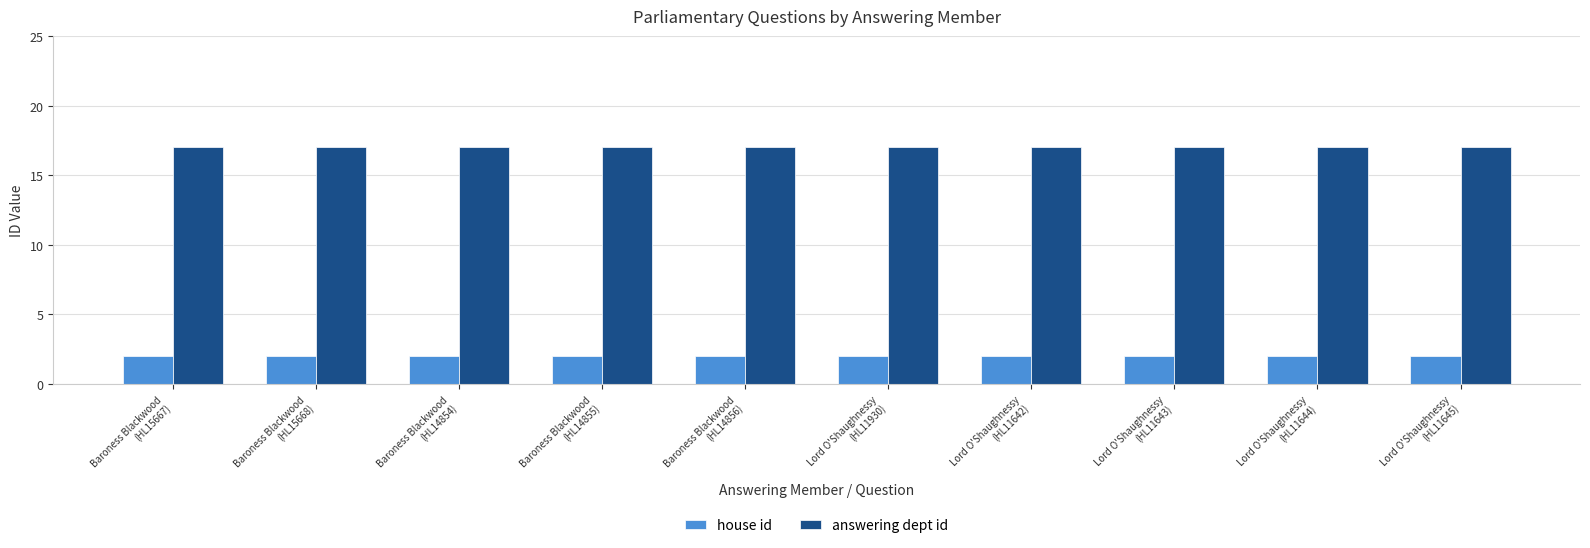

At how many categories does at least one series exceed 8?

10